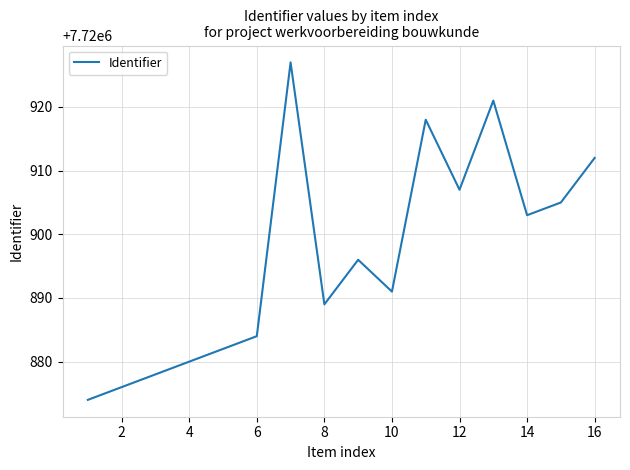

What is the difference between the maximum and second lowest values?

51